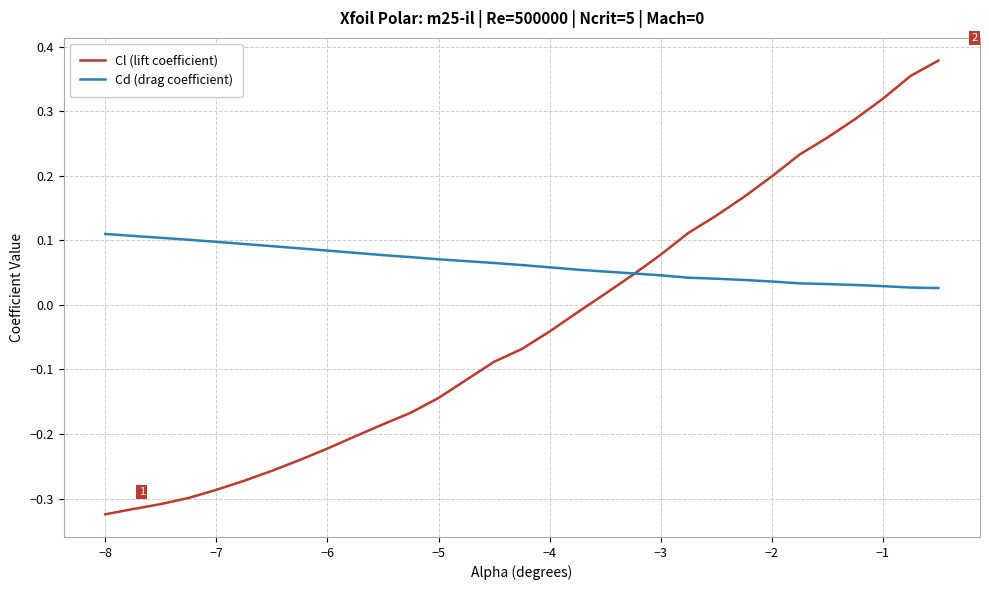

Rank the series by their maximum value, from highest to lowest.

Cl (lift coefficient), Cd (drag coefficient)